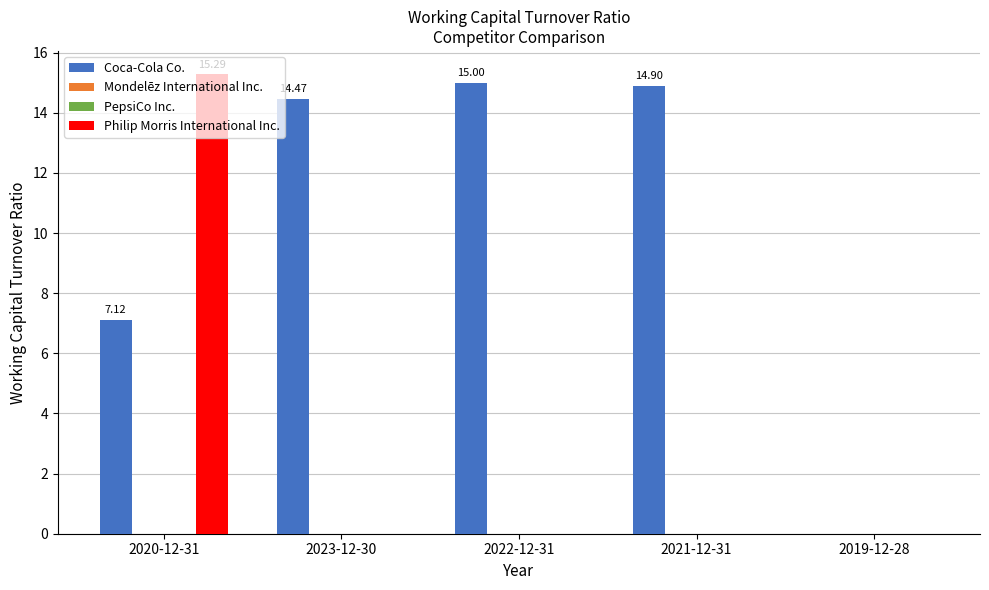

What is the label of the 2nd bar from the left?

2023-12-30